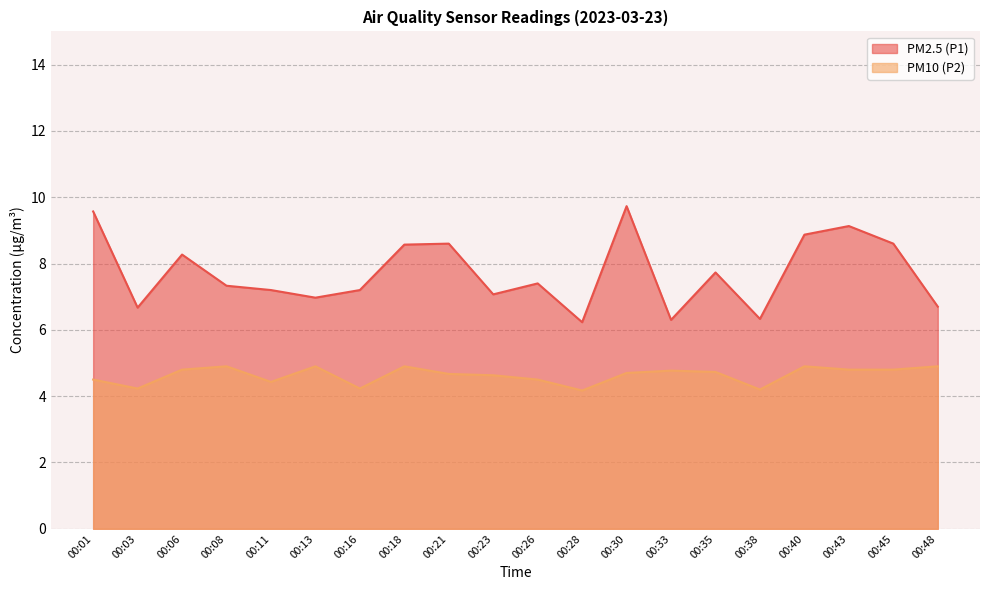

List the series in order of their overall mean, lowest first.

PM10 (P2), PM2.5 (P1)